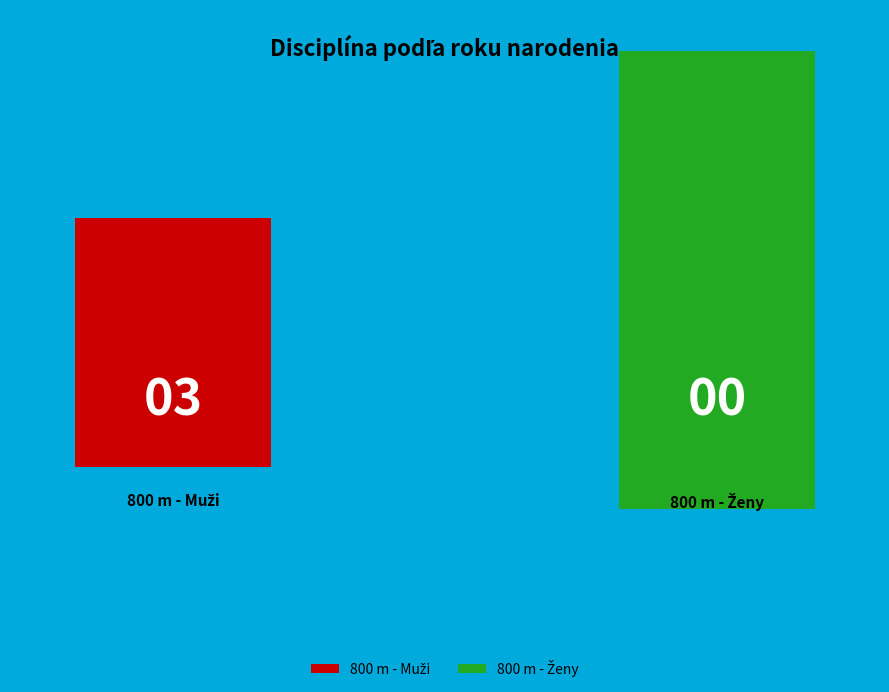

What is the change in value from 800 m - Muži to 800 m - Ženy?

-3